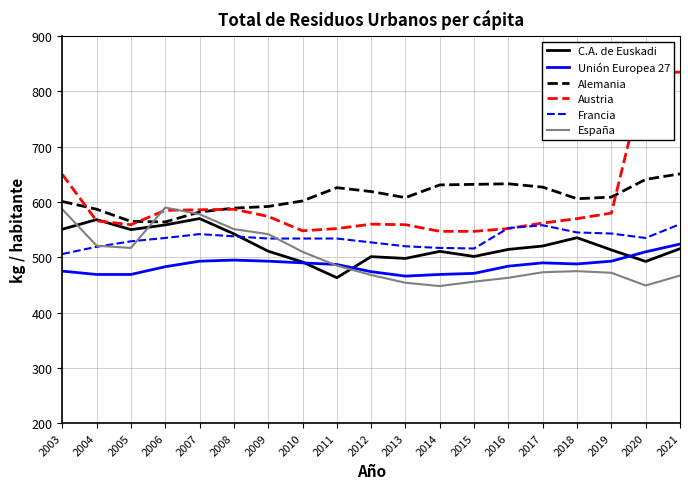

The value of Alemania at 2006 is 564.0. True or false?

True